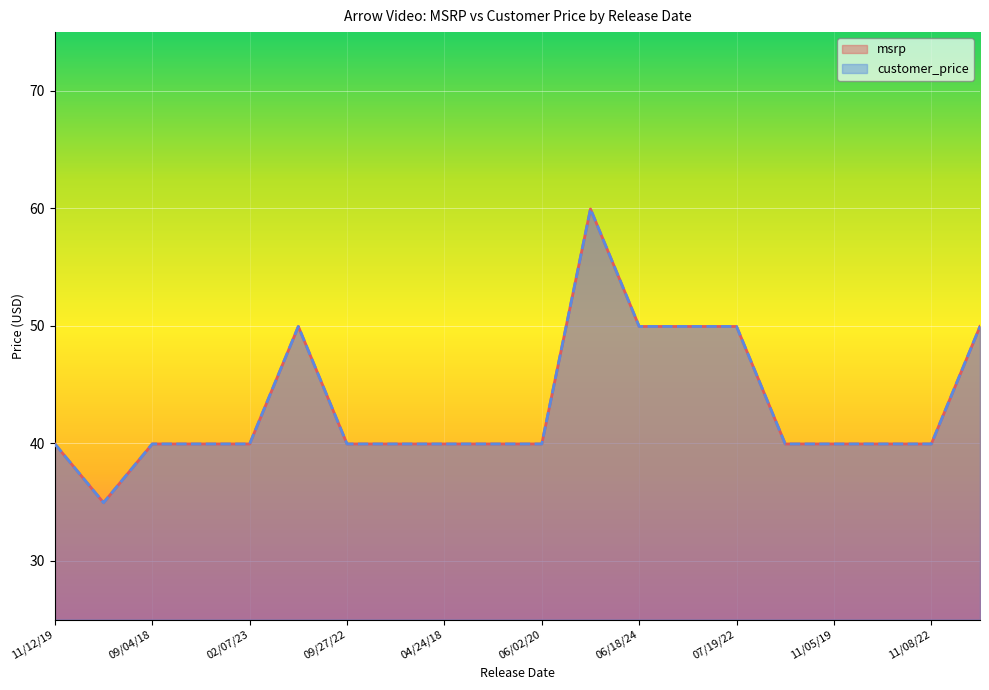

How many categories are shown in the chart?

20